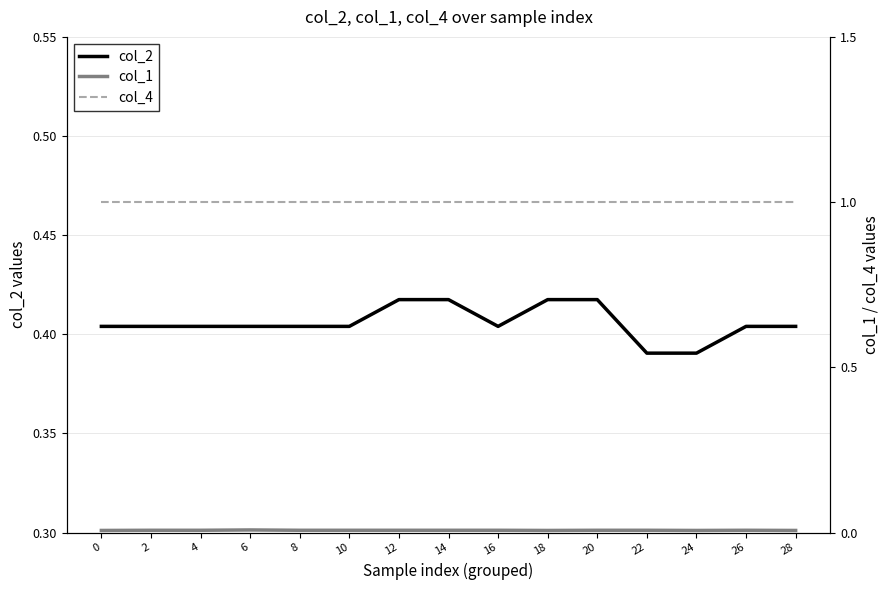

Which series has the largest total across all categories?

col_4